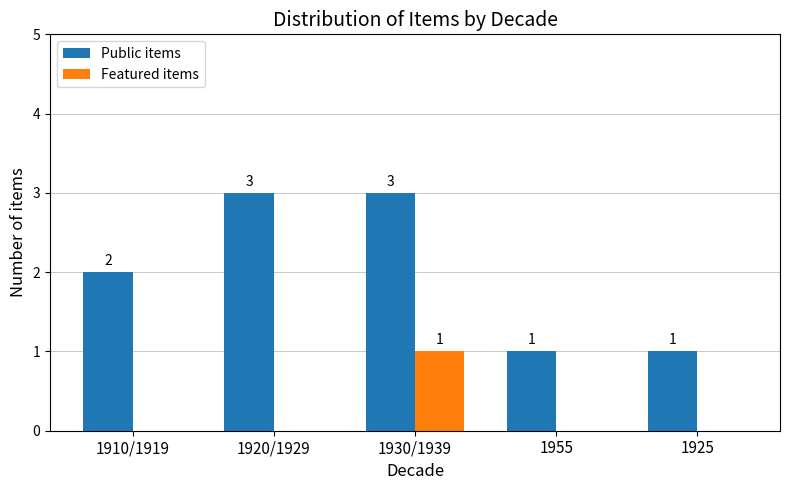

What is the sum of the Public items values at 1930/1939 and 1925?

4